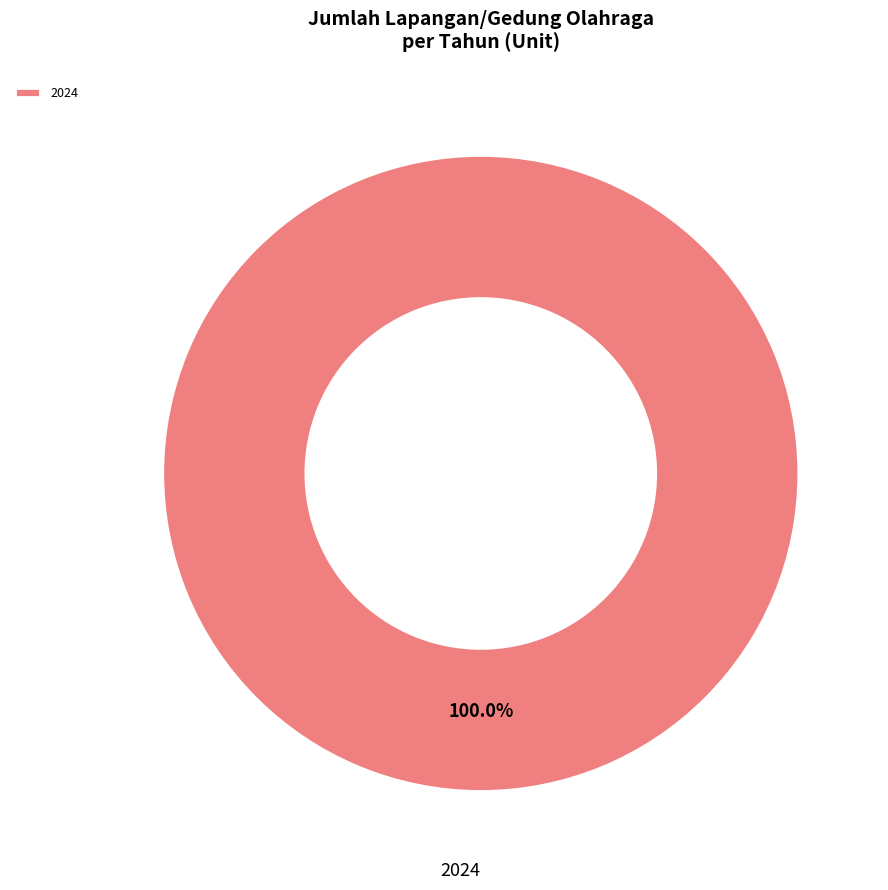

Which slice represents more than half of the pie?

2024